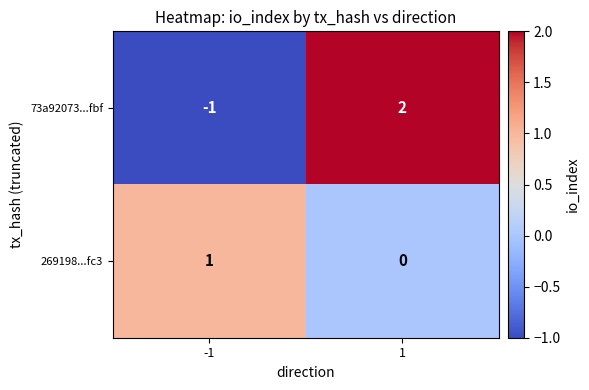

Is it true that 73a92073...fbf equals -1 at -1?

True